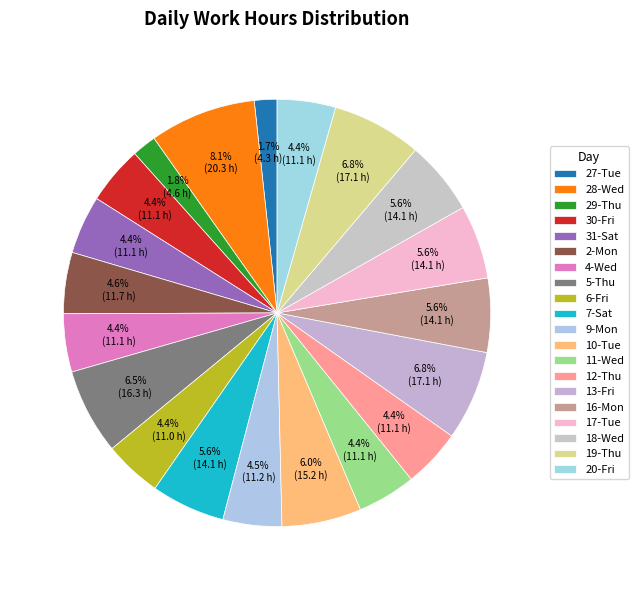

What is the change in value from 10-Tue to 19-Thu?

+1.9